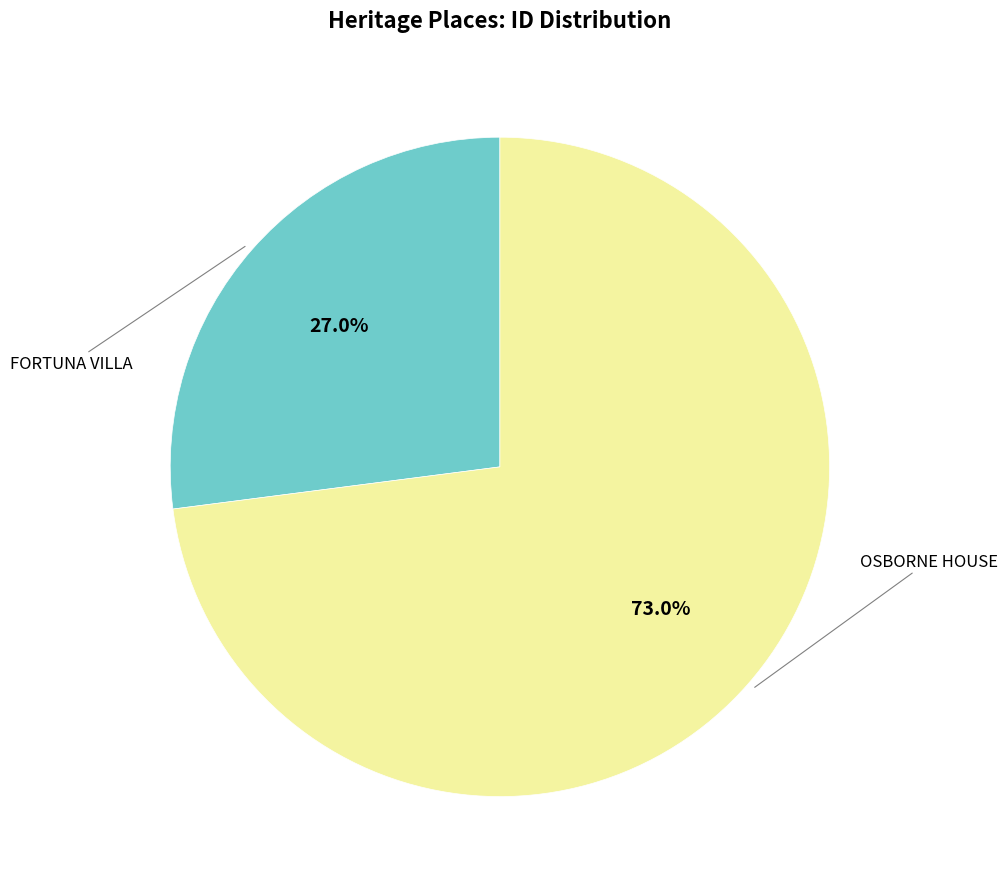

Does any single category account for the majority?

Yes